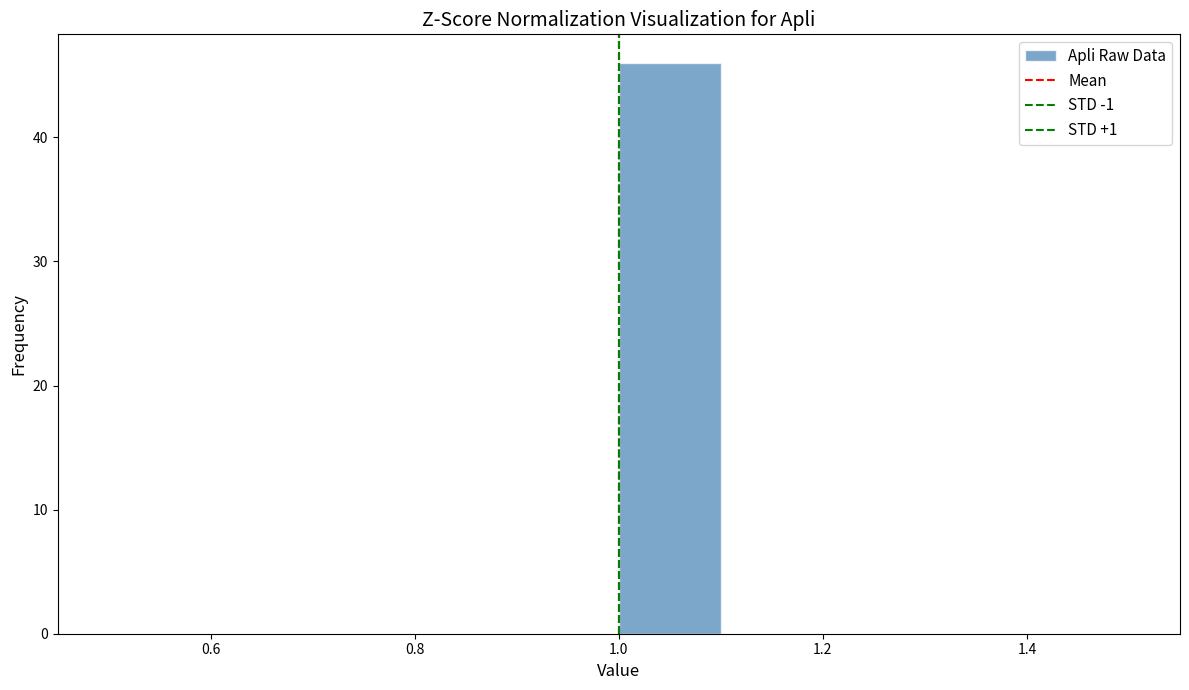

How tall is the bar that spans 1.0 to 1.1 on the x-axis? The values are not printed on the chart, so give them approximately, as read against the axis.

46